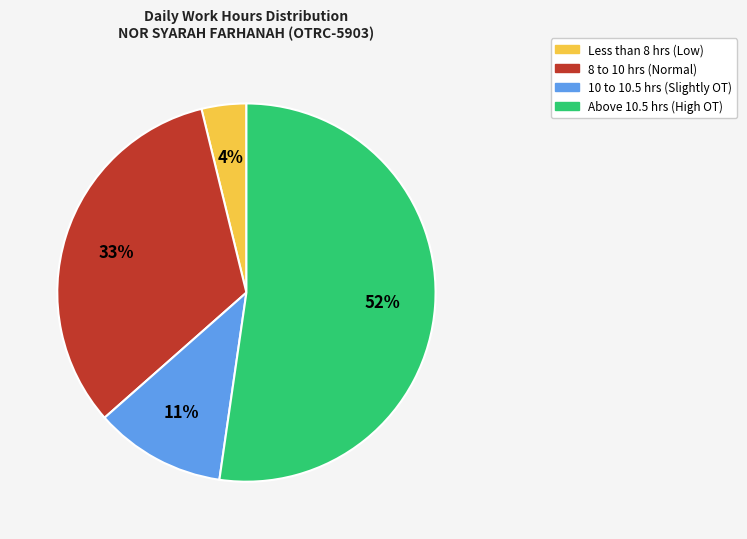

Is there a majority slice in this chart?

Yes